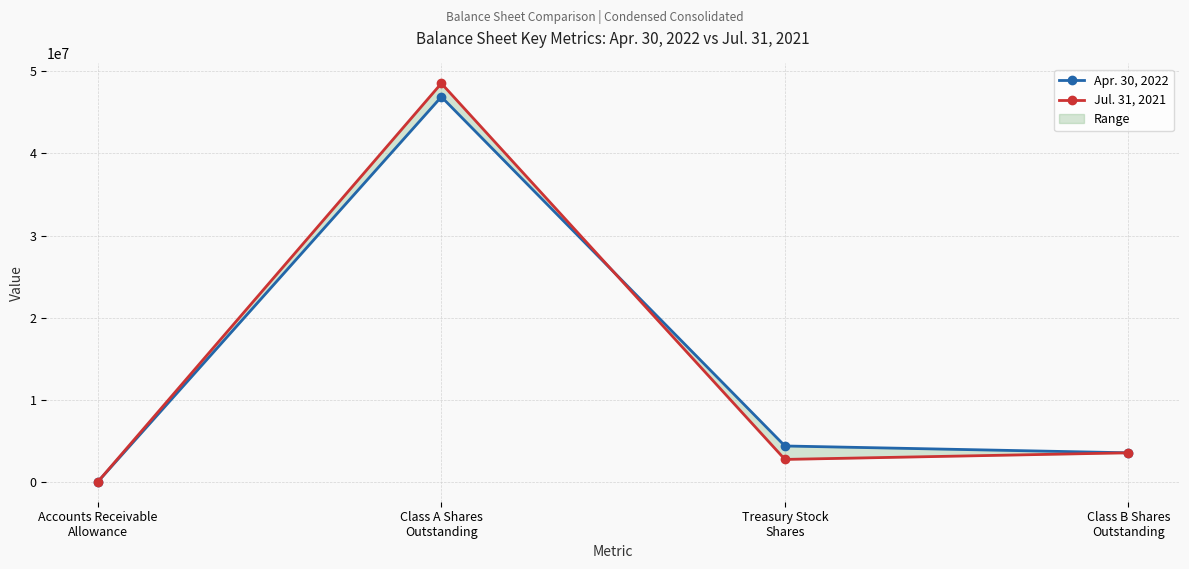

List the labels in order of Apr. 30, 2022 value, smallest first.

Accounts Receivable
Allowance, Class B Shares
Outstanding, Treasury Stock
Shares, Class A Shares
Outstanding